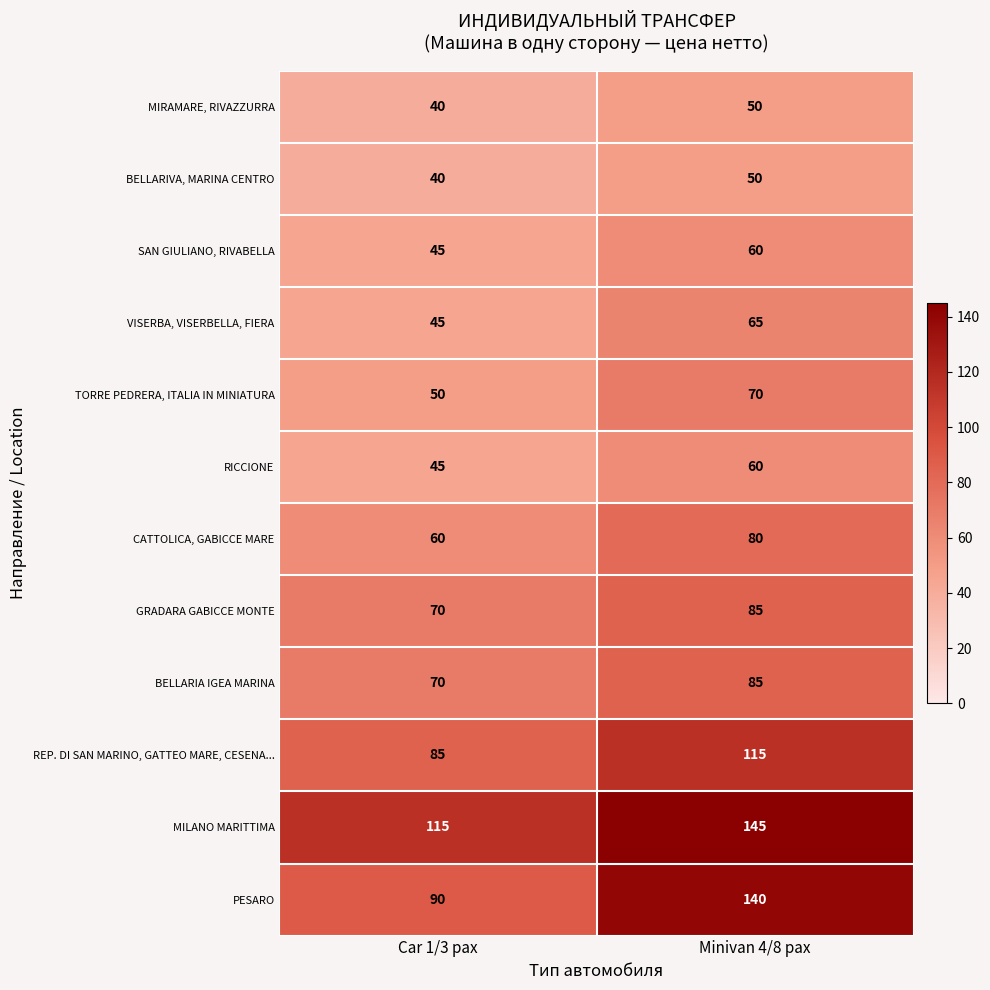

How many series are shown in this chart?

12